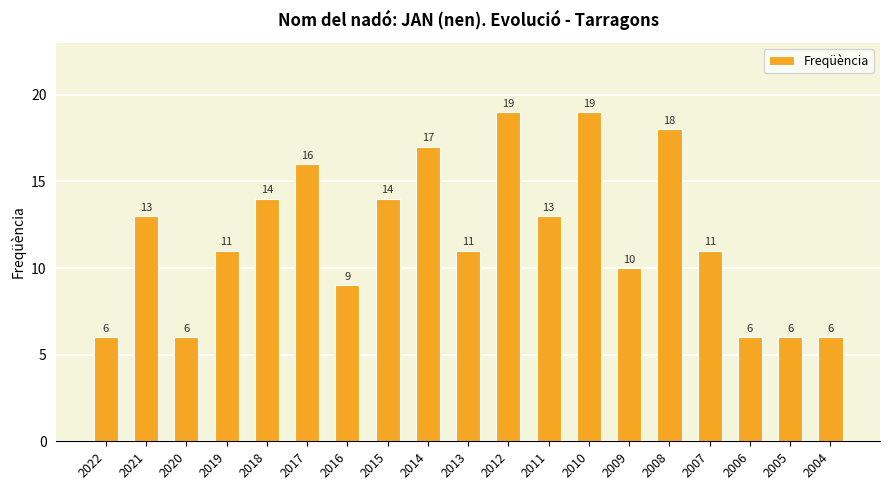

Reading left to right, transcribe all the data shown in this chart.

6	13	6	11	14	16	9	14	17	11	19	13	19	10	18	11	6	6	6